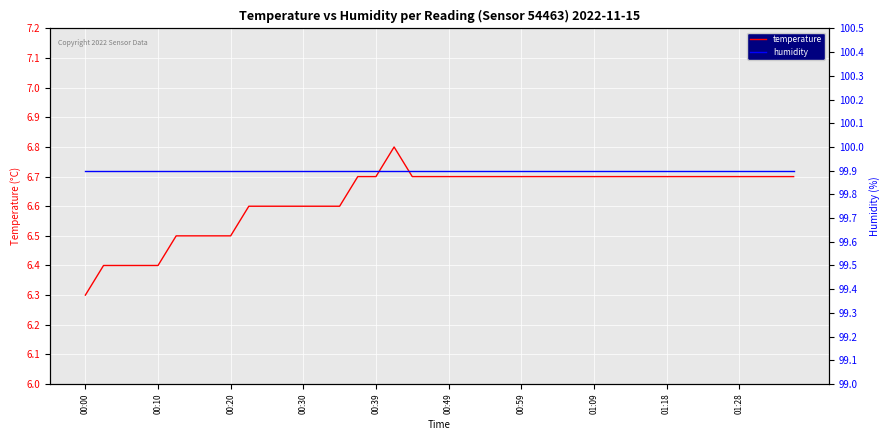

What is the sum of all humidity values?

3996.0